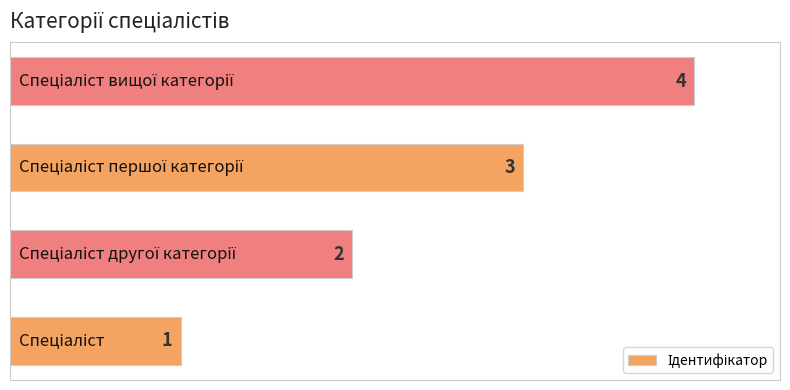

What is the difference between the maximum and minimum values?

3